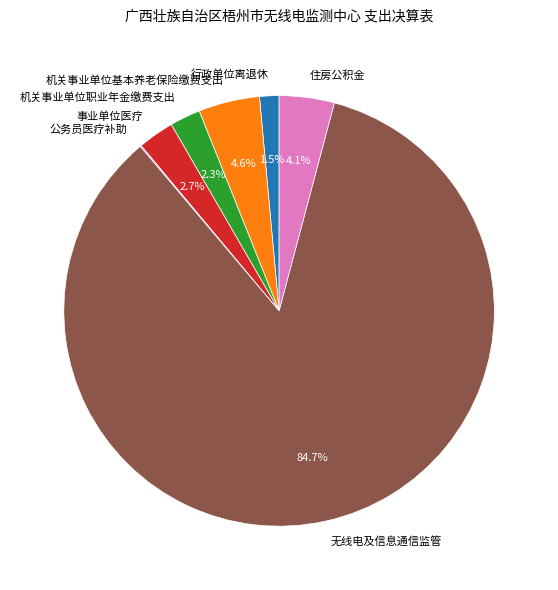

Approximately how many times larger is the value at 事业单位医疗 compared to 机关事业单位基本养老保险缴费支出?

0.6